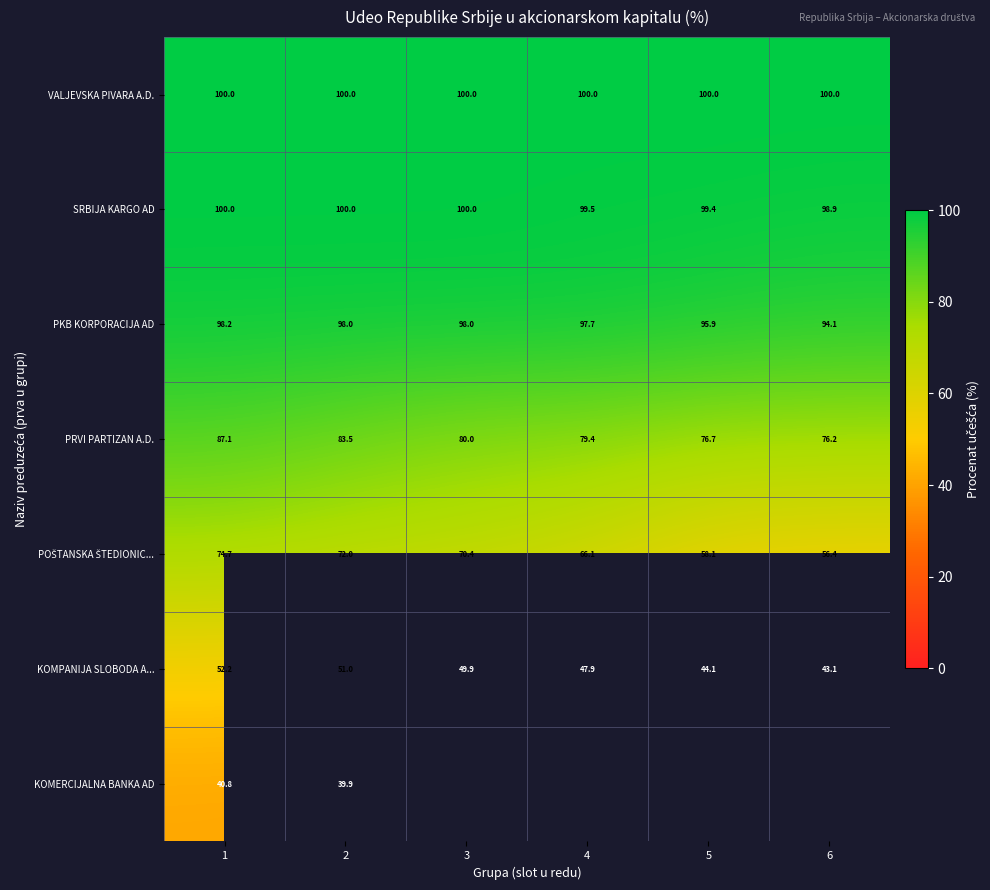

Read the KOMPANIJA SLOBODA A... value at 1.

52.2